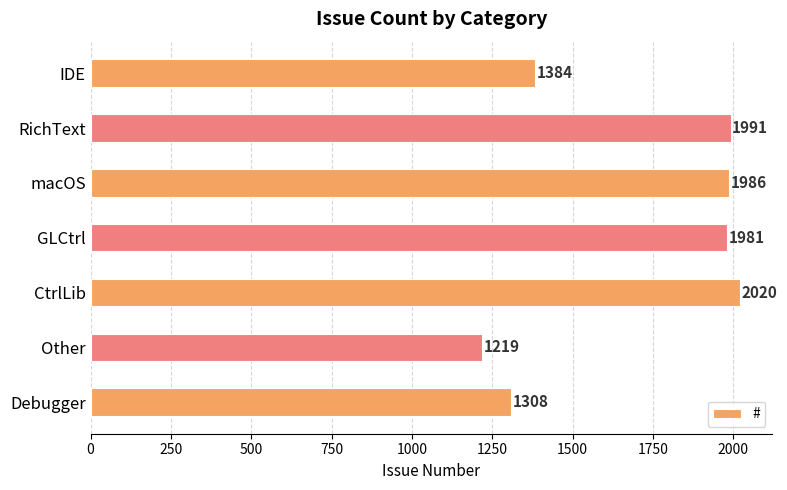

What is the change in value from Debugger to macOS?

+678